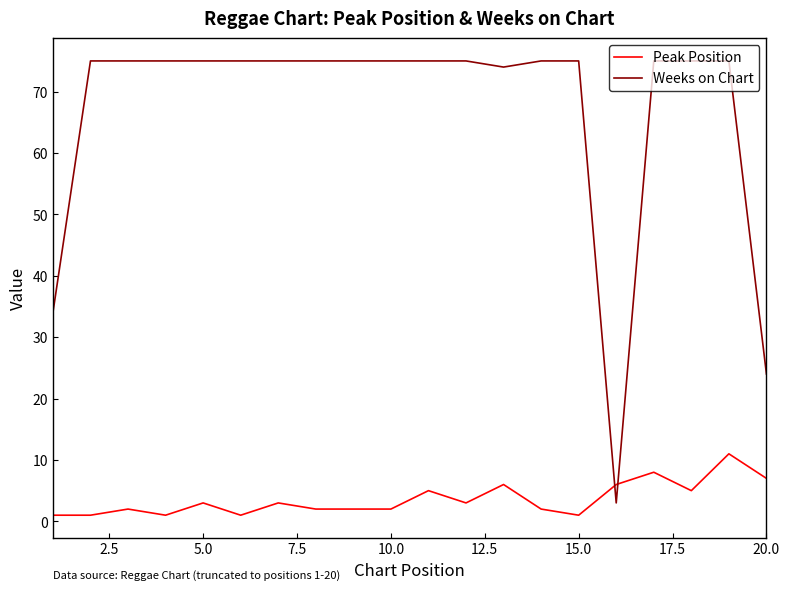

In Weeks on Chart, how many points are lower than both neighbors (excluding endpoints)?

2